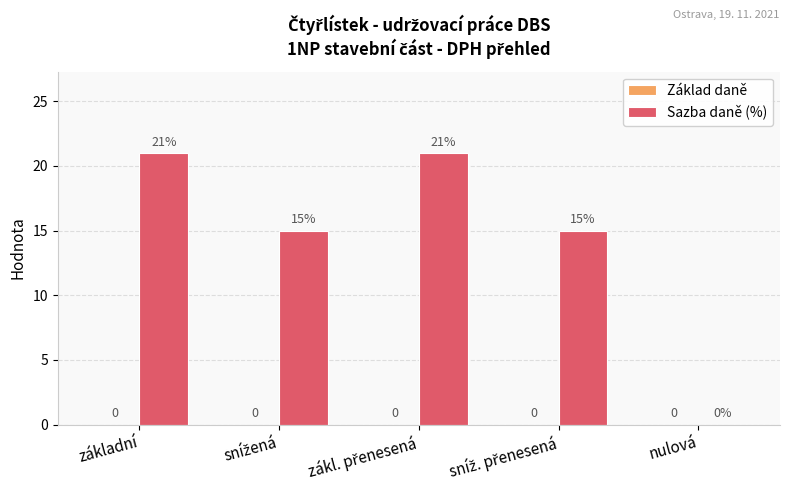

What is the maximum value shown in the chart?

21